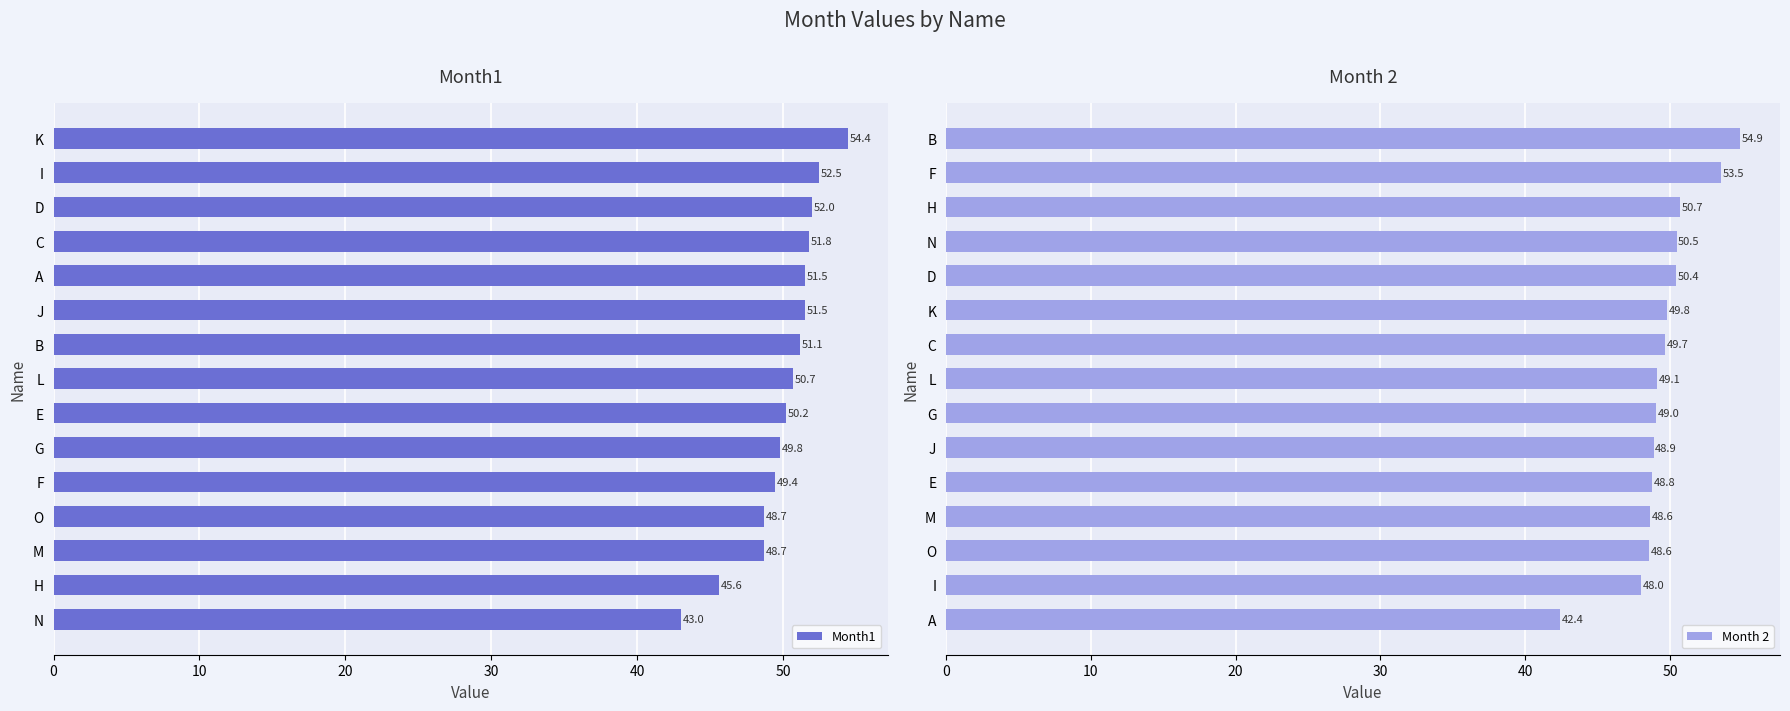

What is the average value of the Month1 series?

50.1